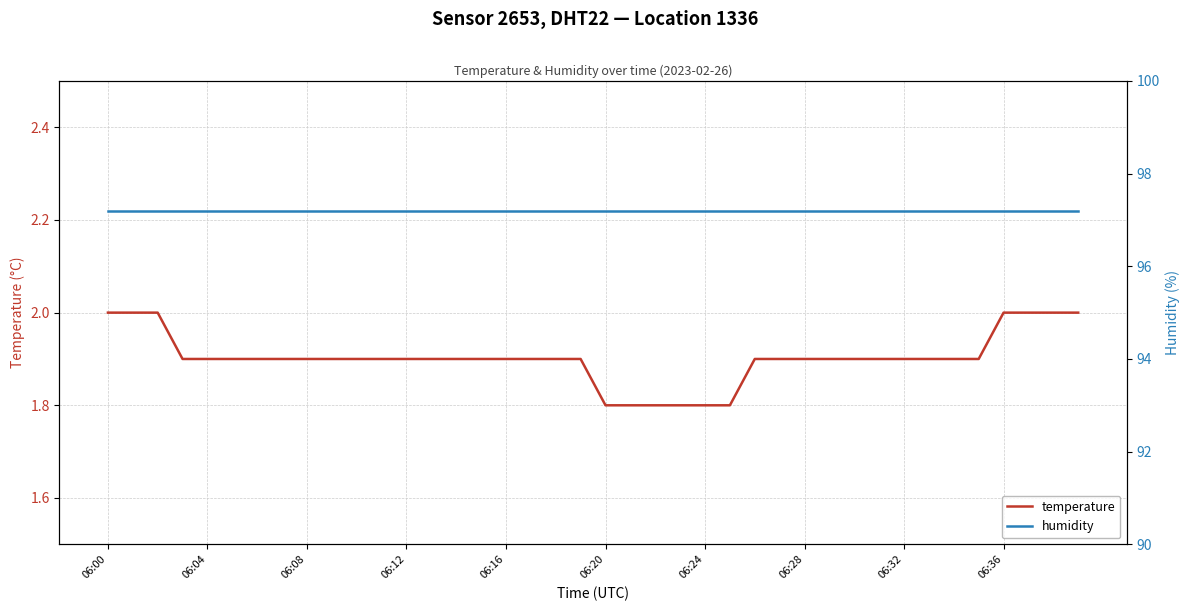

What is the label of the 7th point from the right?

33